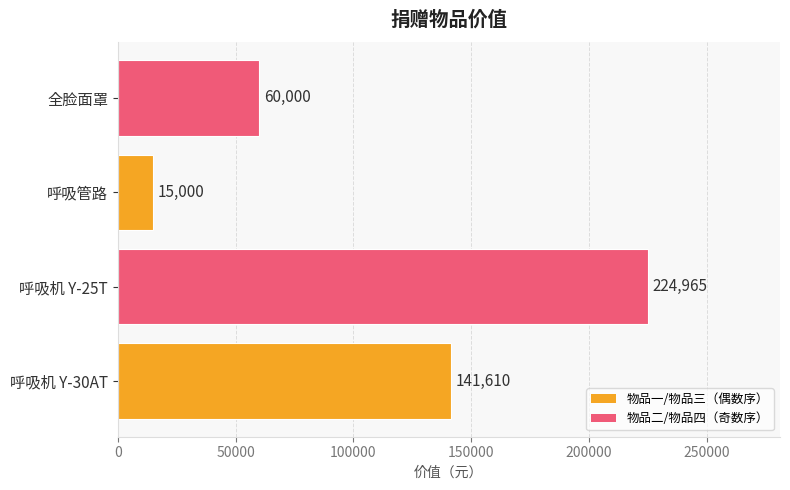

List the labels in order of value, largest first.

呼吸机 Y-25T, 呼吸机 Y-30AT, 全脸面罩, 呼吸管路